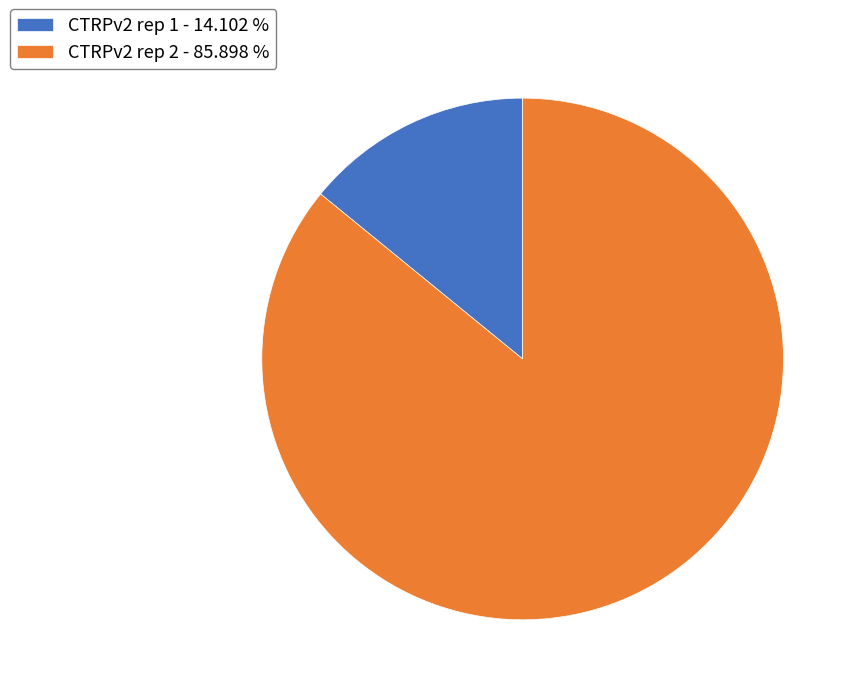

What is the ratio of the value at CTRPv2 rep 2 - 85.898 % to the value at CTRPv2 rep 1 - 14.102 %?

6.1